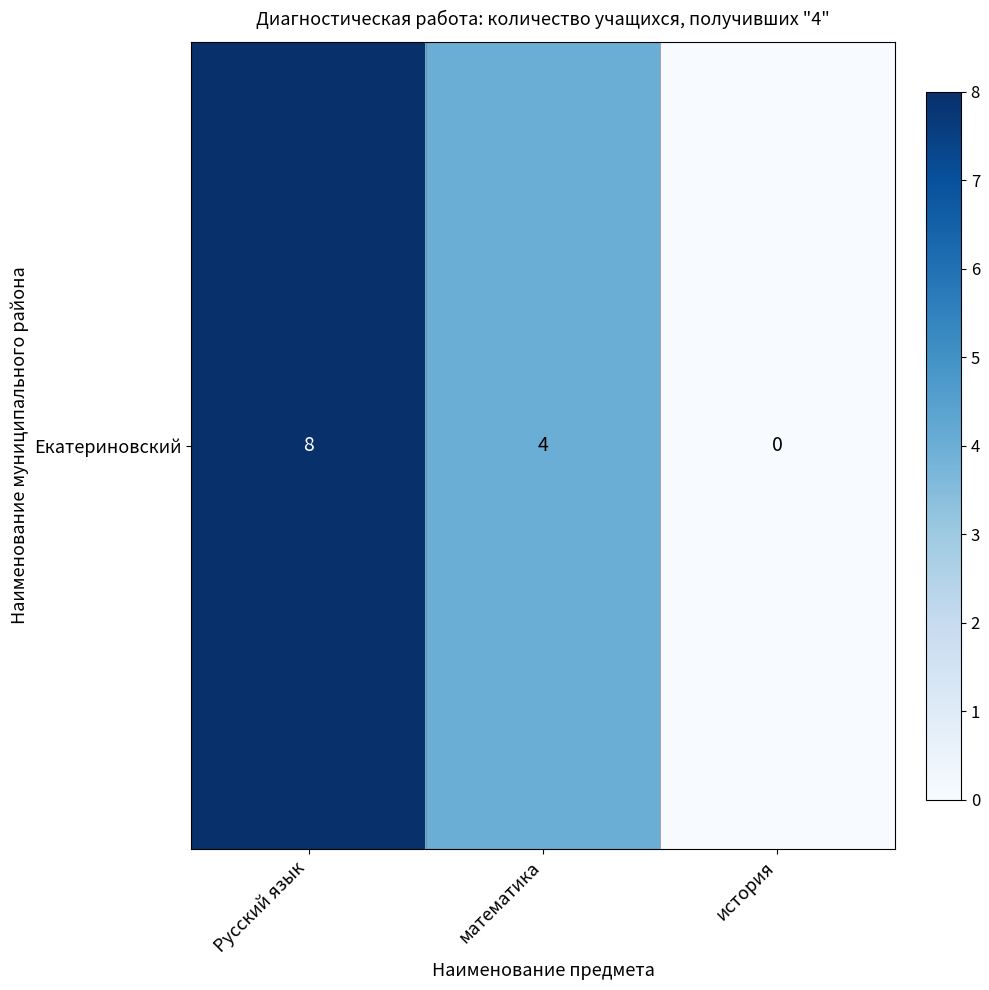

Count the number of data series in this chart.

1